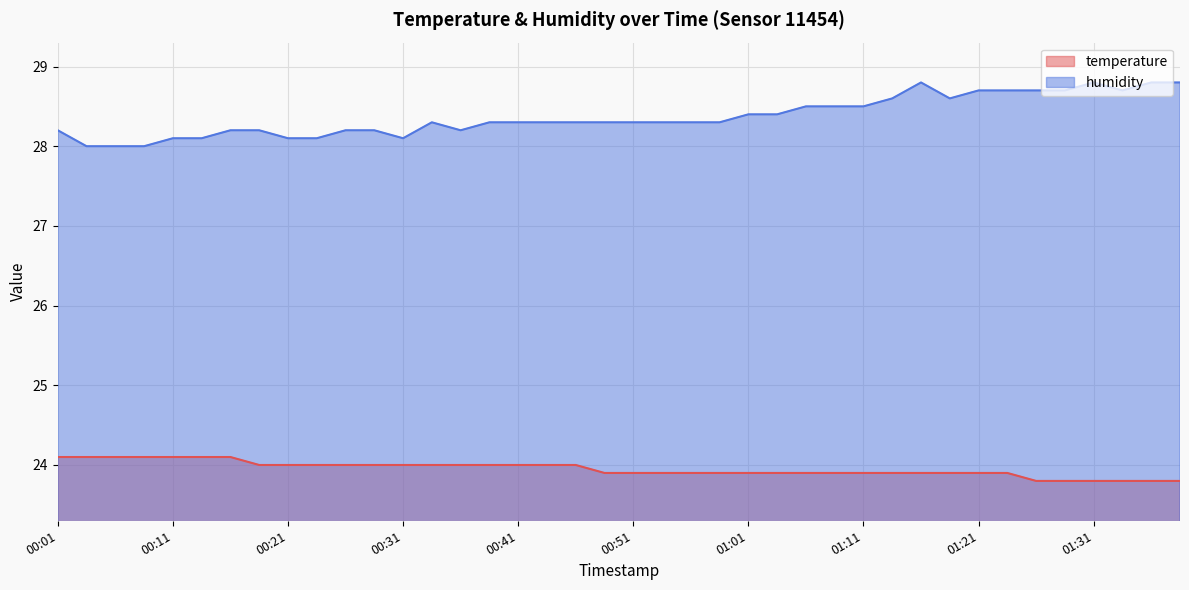

What is the label of the 38th point from the right?

00:06